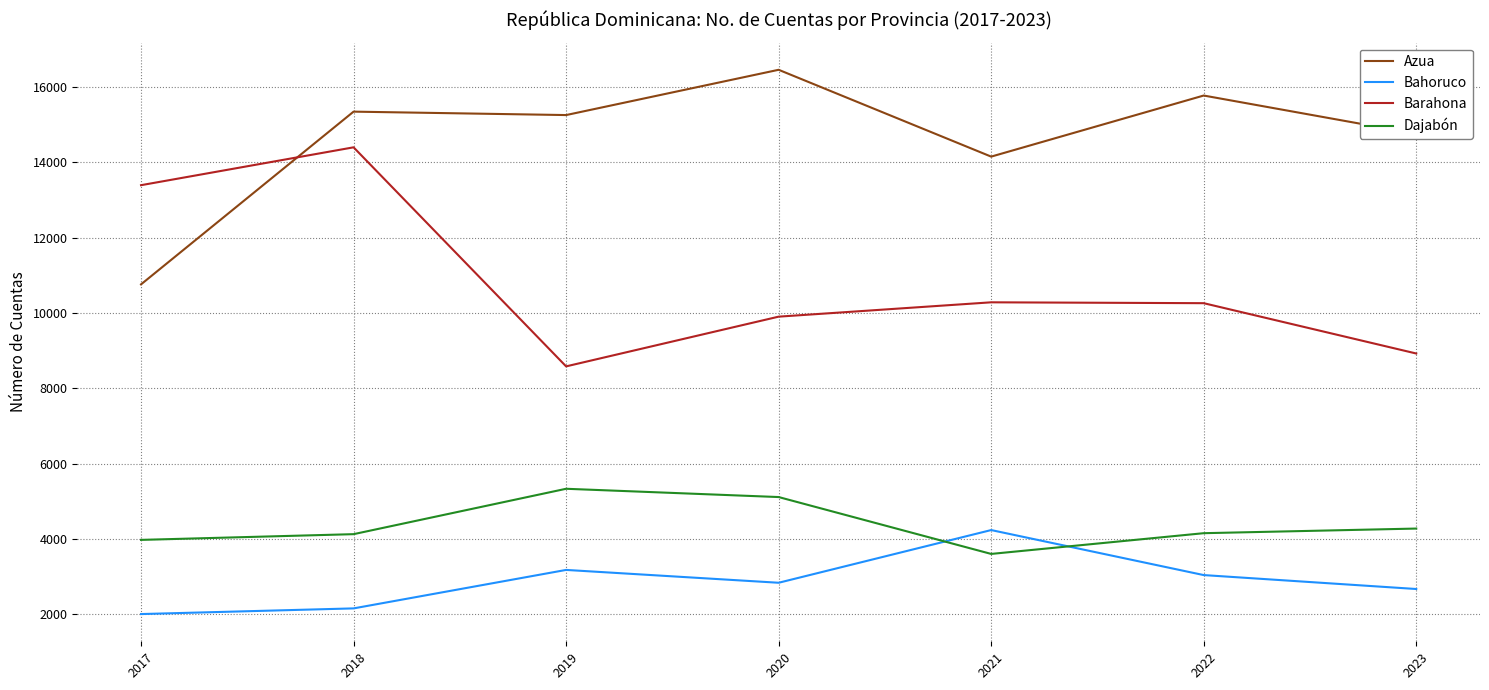

True or false: Dajabón and Azua intersect in this chart.

False